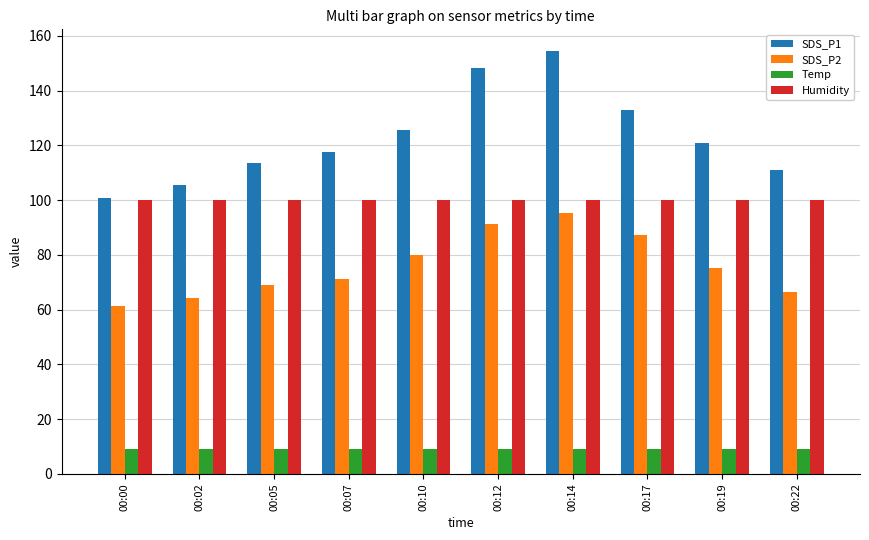

What is the sum of all Temp values?

90.0